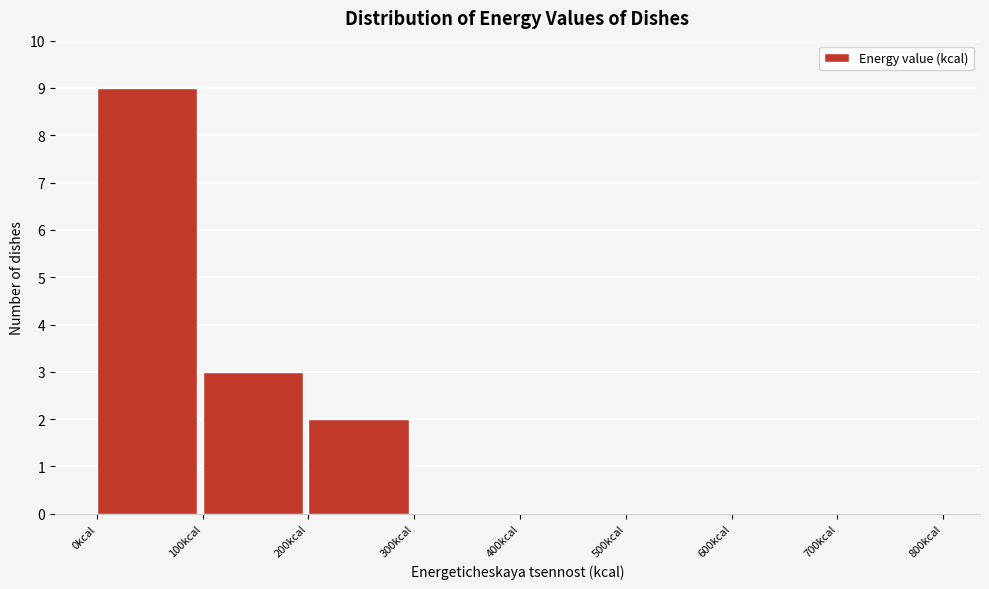

Over which range of the x-axis is the bar tallest?

0 to 100